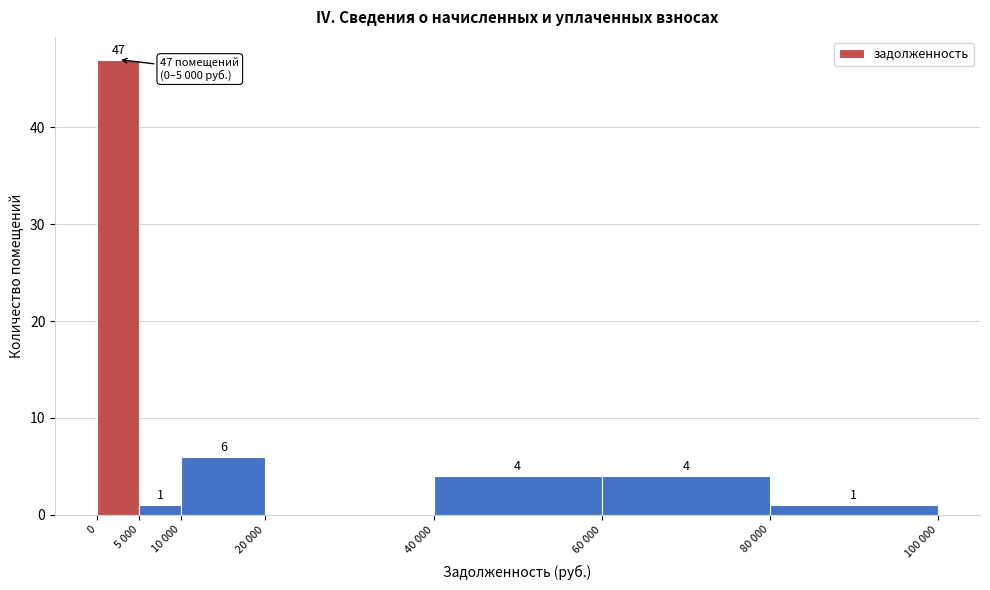

Reading left to right, what are all the values shown in this chart?

0=47	5 000=1	10 000=6	20 000=0	40 000=4	60 000=4	80 000=1